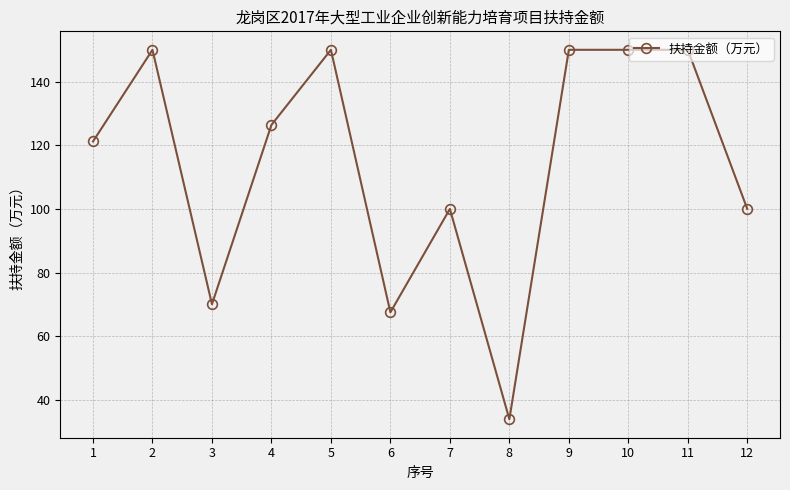

What is the greatest value displayed?

150.0